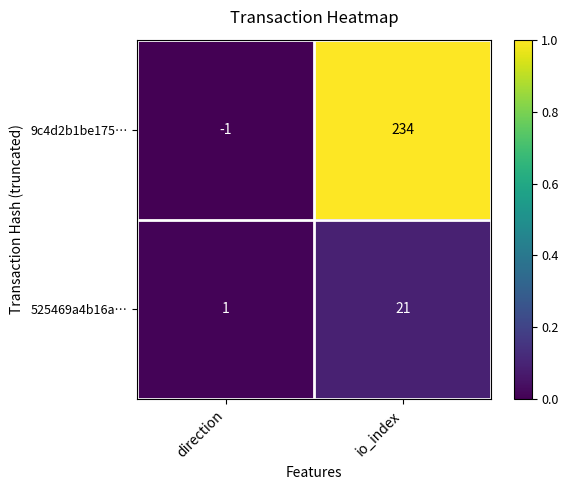

What is the spread (max minus min) of values at io_index?

213